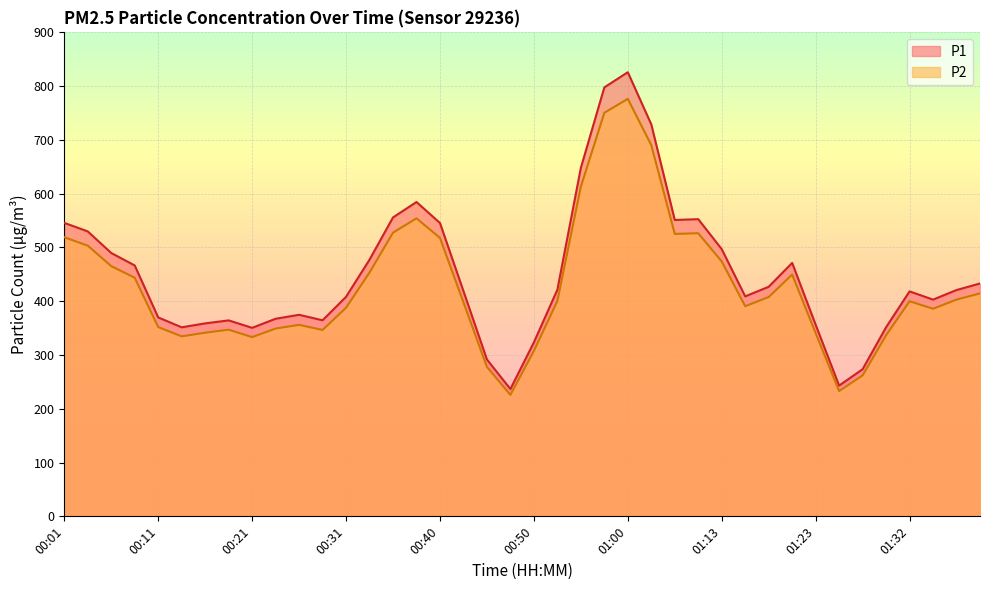

How many values in the P2 series exceed 400?

20